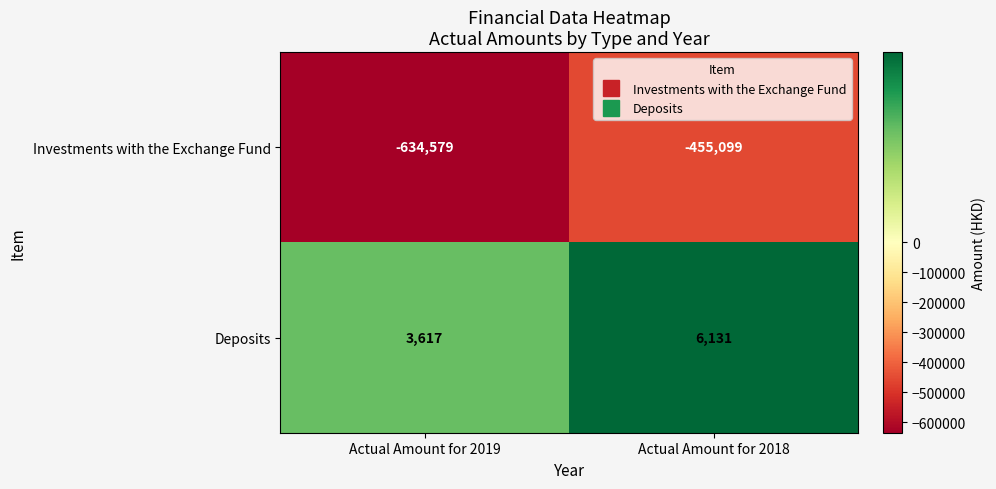

Reading left to right, what are all the values shown in this chart?

Investments with the Exchange Fund: Actual Amount for 2019=-634579	Actual Amount for 2018=-455099
Deposits: Actual Amount for 2019=3617	Actual Amount for 2018=6131